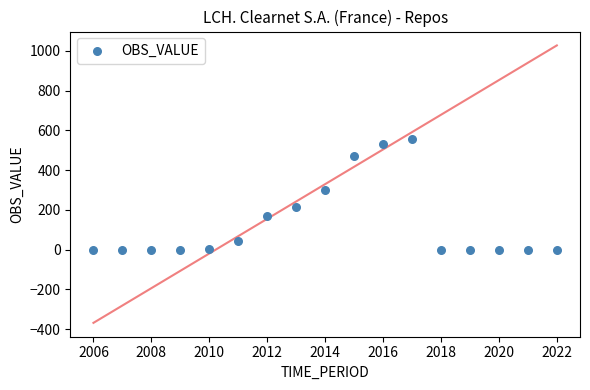

What is the range of X values (max minus min)?

16.0